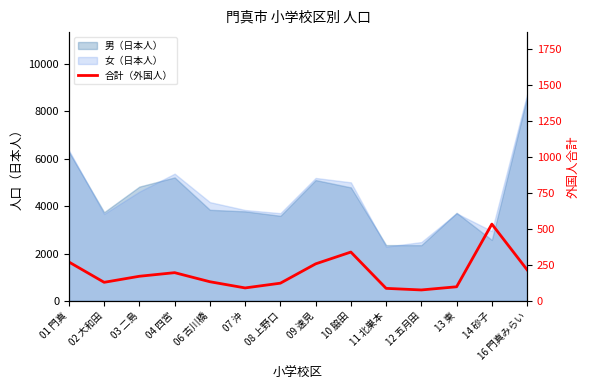

Between 01 門真 and 11 北巣本, which is larger?

01 門真